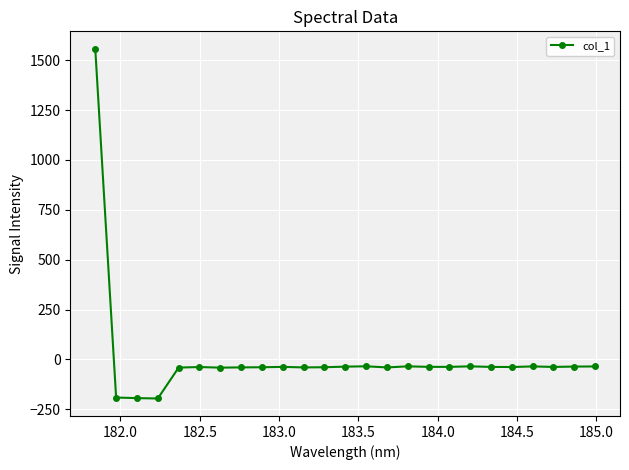

What is the difference between the maximum and minimum values?

1753.0